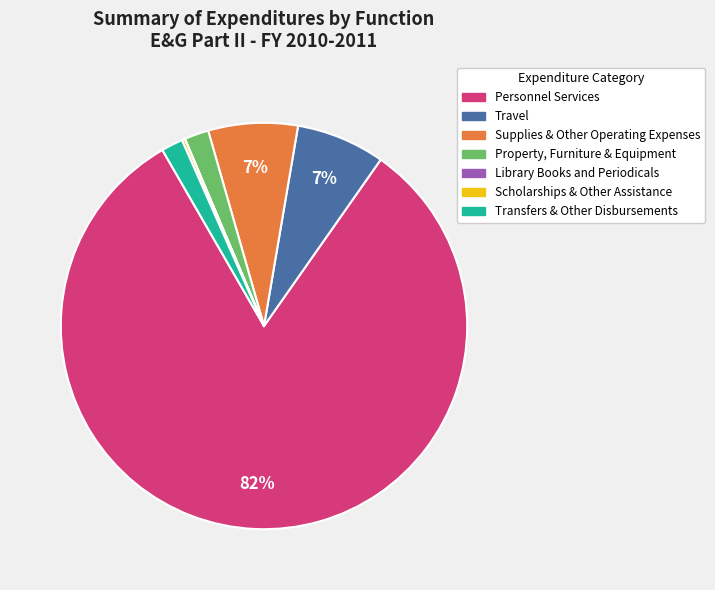

Which category has the biggest portion of the pie?

Personnel Services